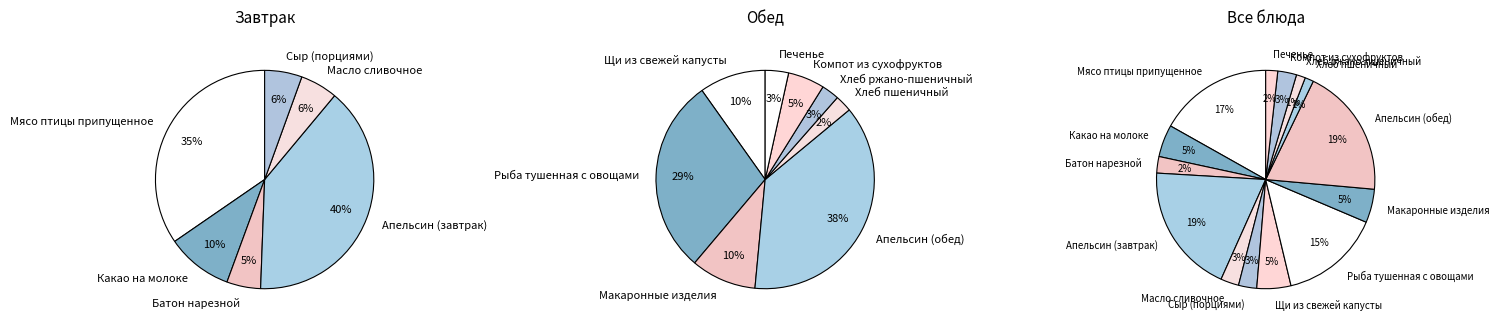

How many segments does this pie chart have?

14